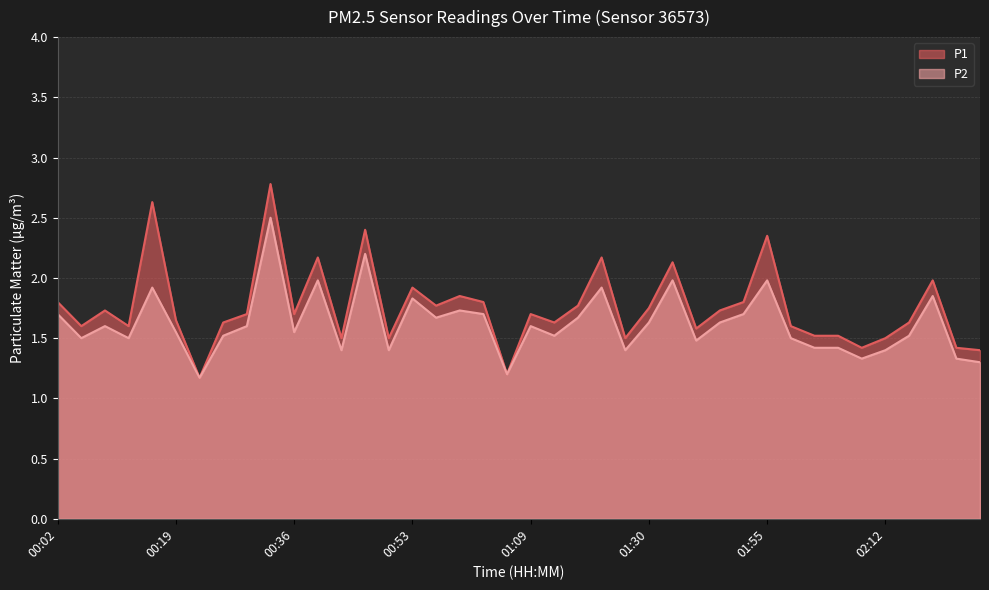

Between 01:09 and 01:33, which is larger?

01:33